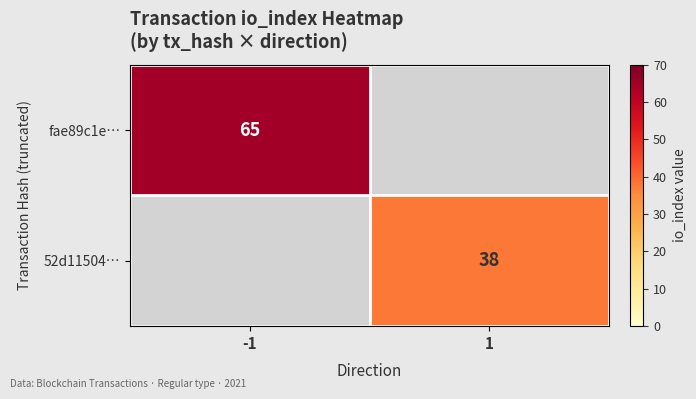

Is the value of fae89c1e… at -1 greater than the value of 52d11504… at 1?

Yes